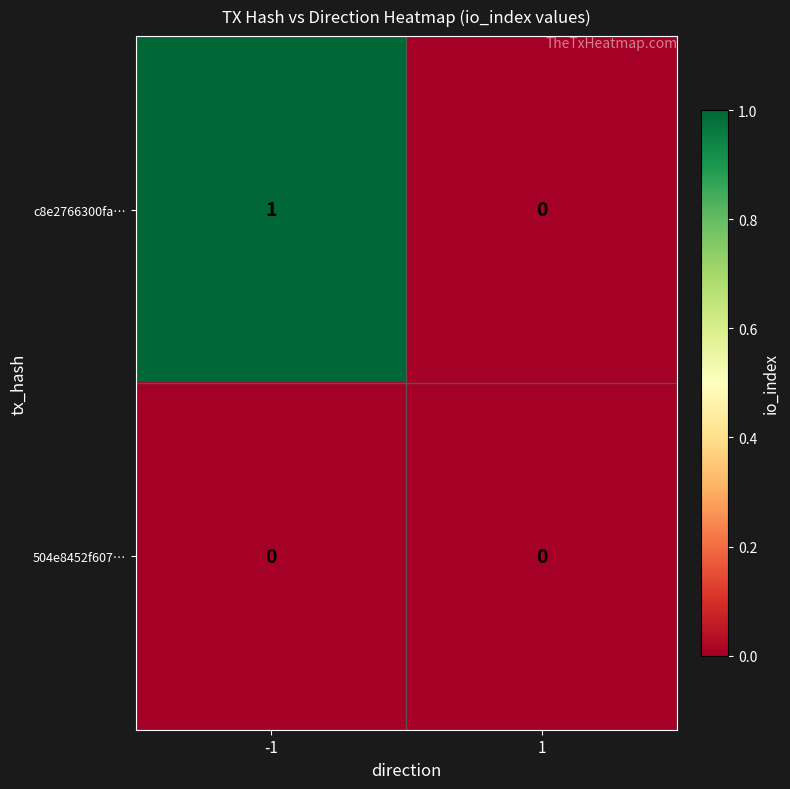

At which category is the sum across all series the highest?

-1